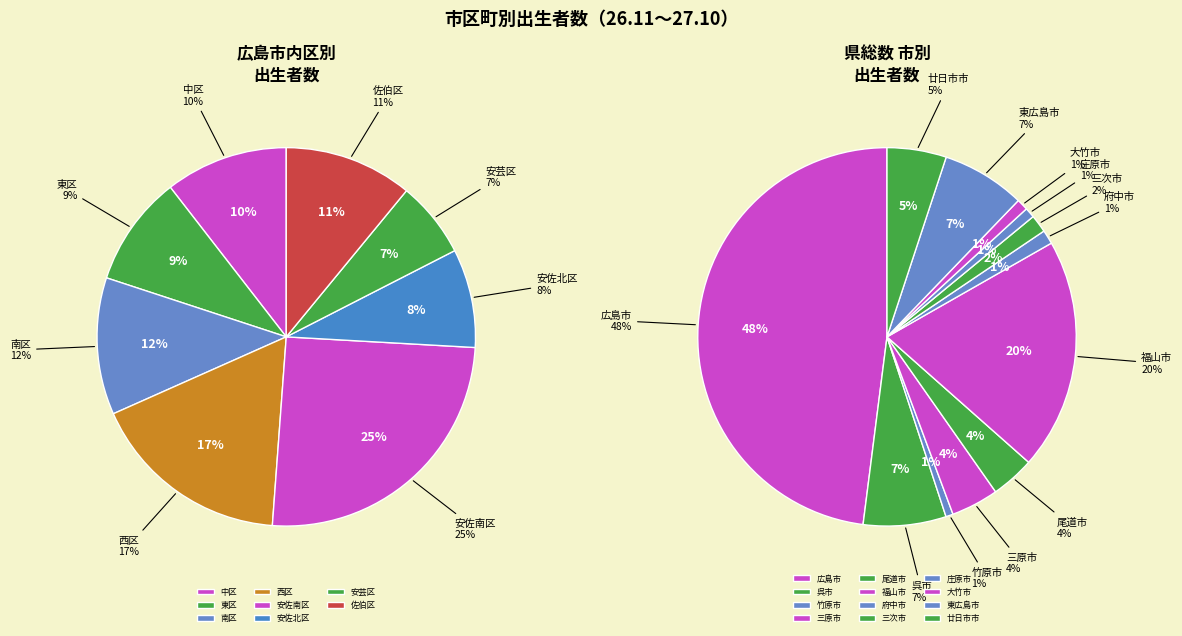

What percentage is NOT represented by 府中市?

98.8%